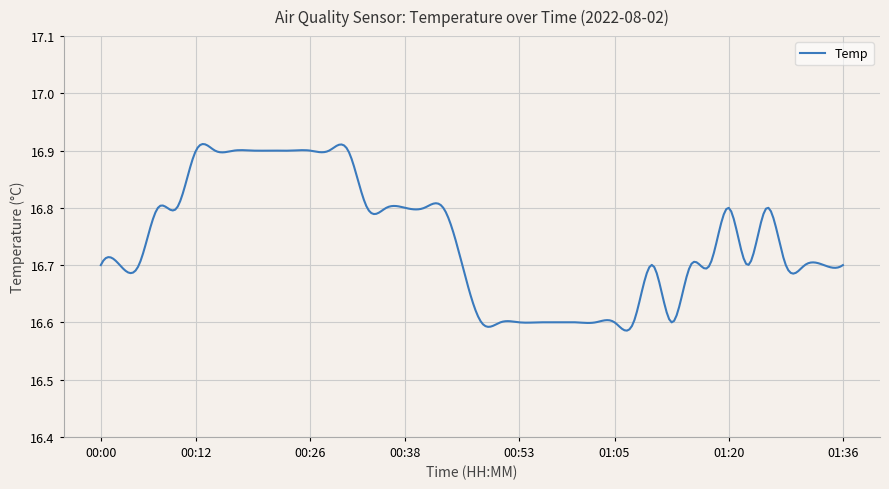

Does the chart display data point markers on the line(s)?

No